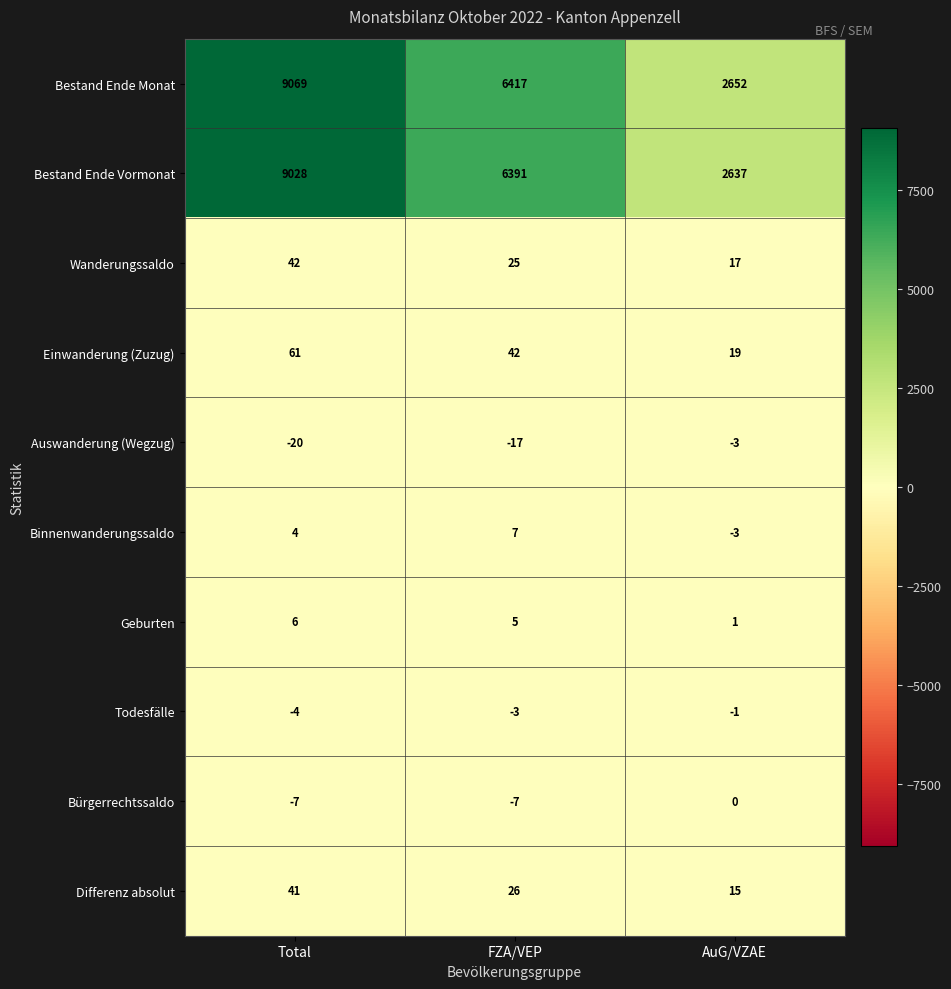

Which series has the largest range (max minus min)?

Bestand Ende Monat